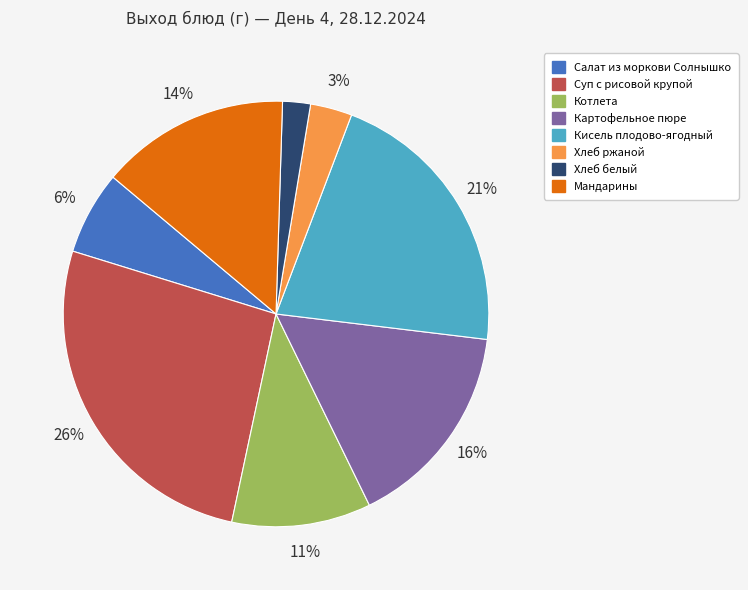

Do Котлета and Мандарины together represent more than half of the pie?

No